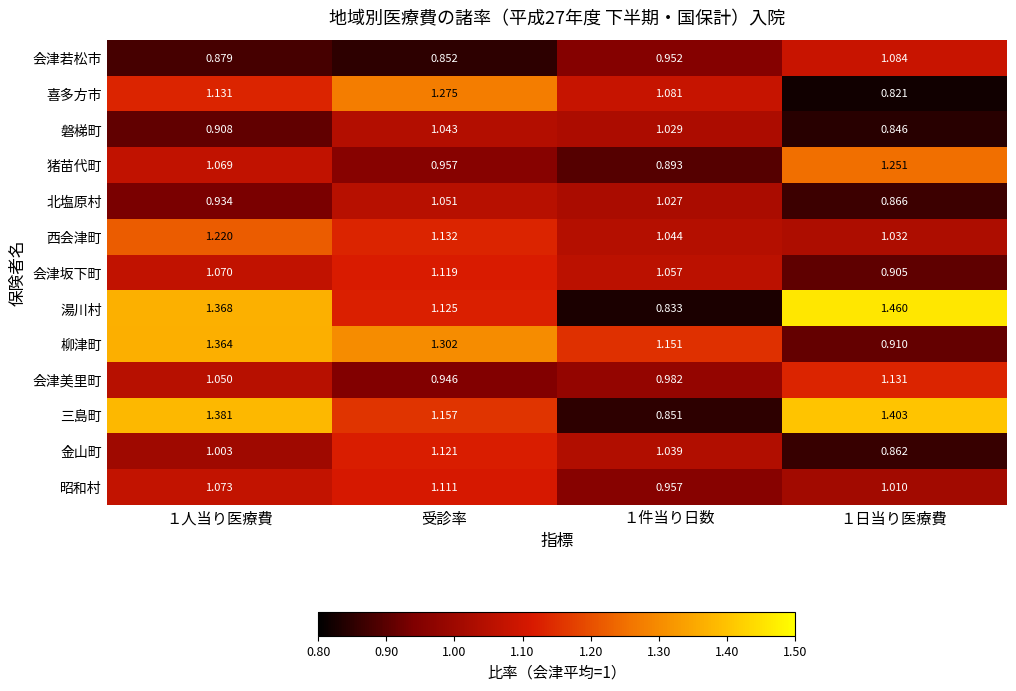

At which label does 喜多方市 reach its peak?

受診率